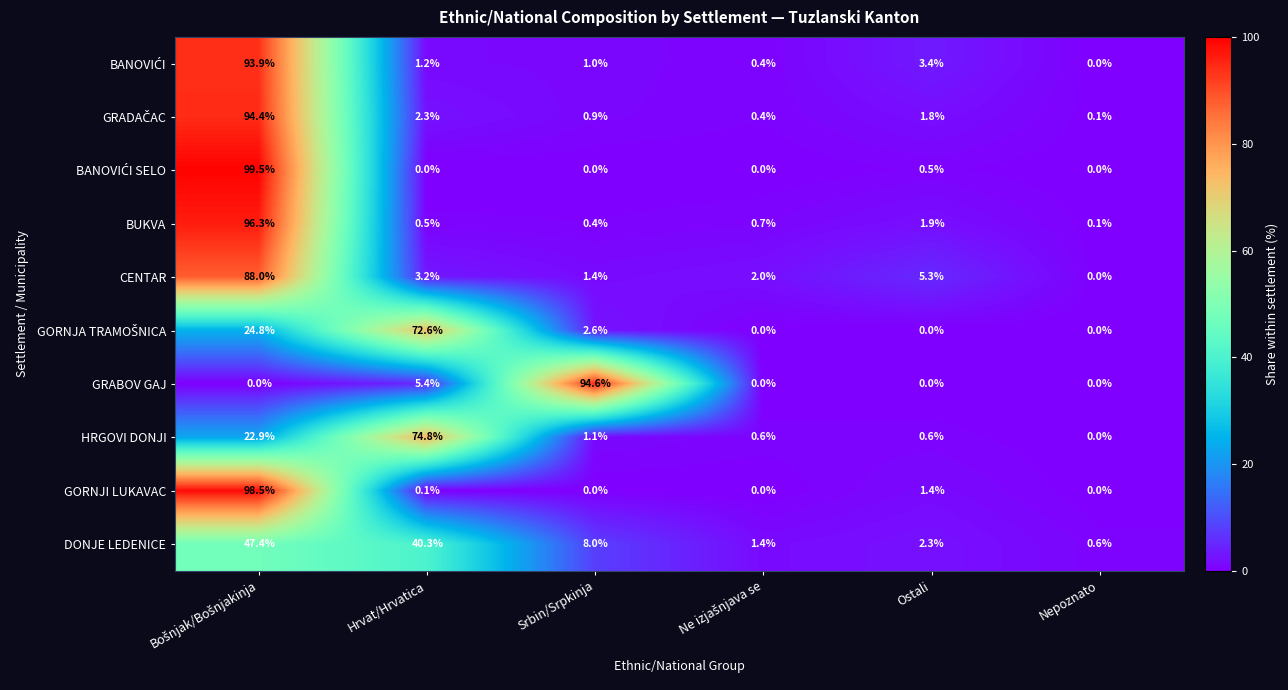

Which category has the highest value in the GRABOV GAJ series?

Srbin/Srpkinja